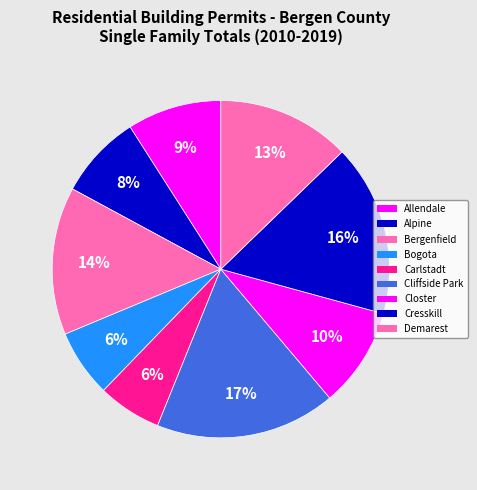

How many slices are in this pie chart?

9